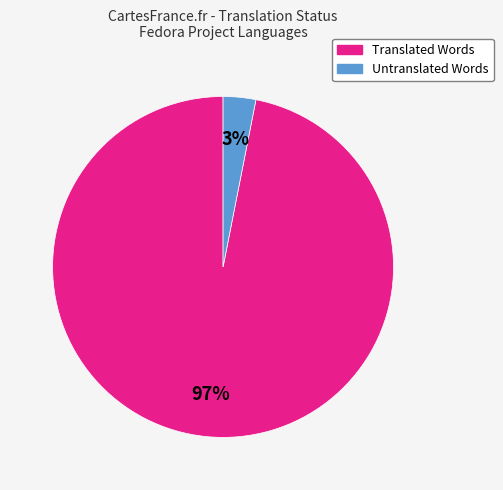

To the nearest percent, what is the difference between the largest and smallest slice percentages?

94%